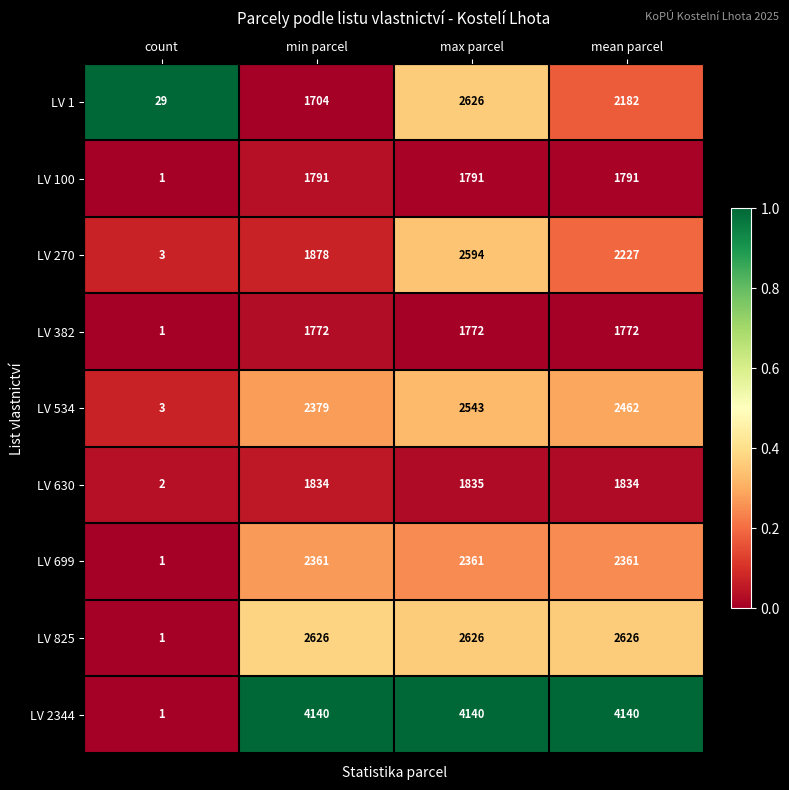

What is the difference between the LV 534 values at count and max parcel?

2540